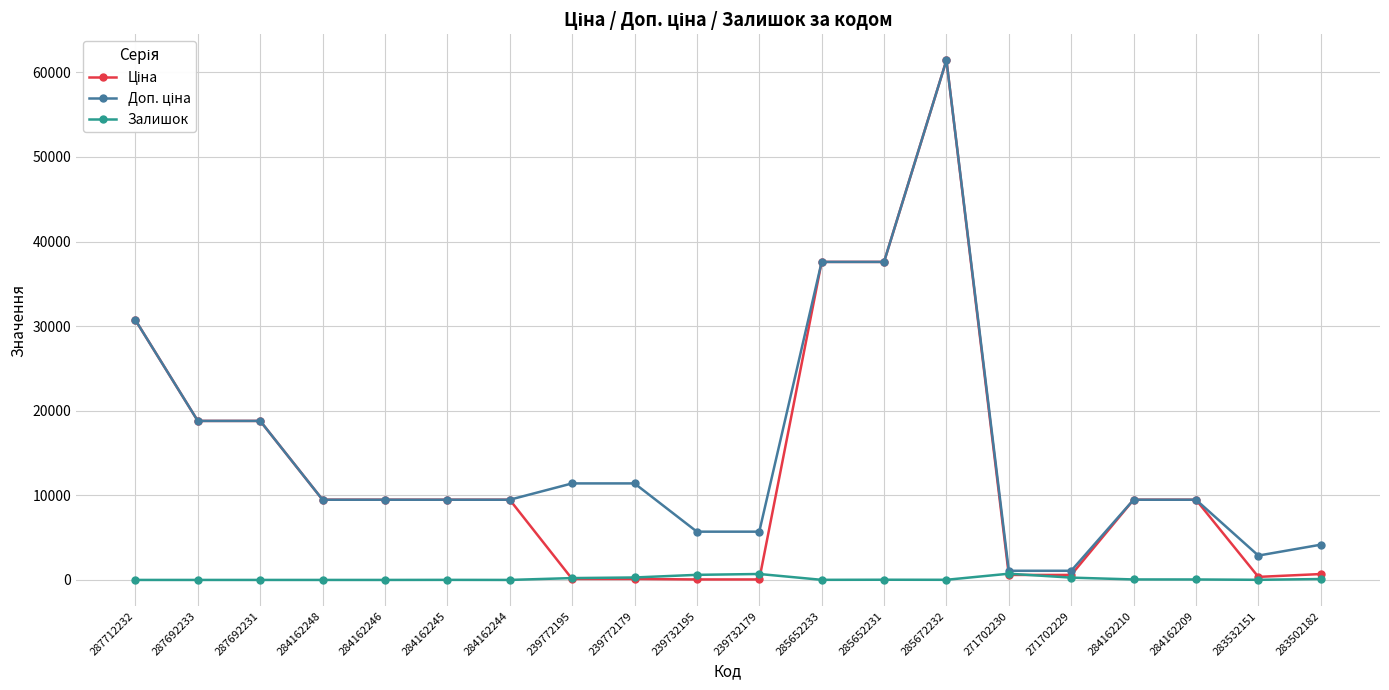

What position from the left is 284162209?

18